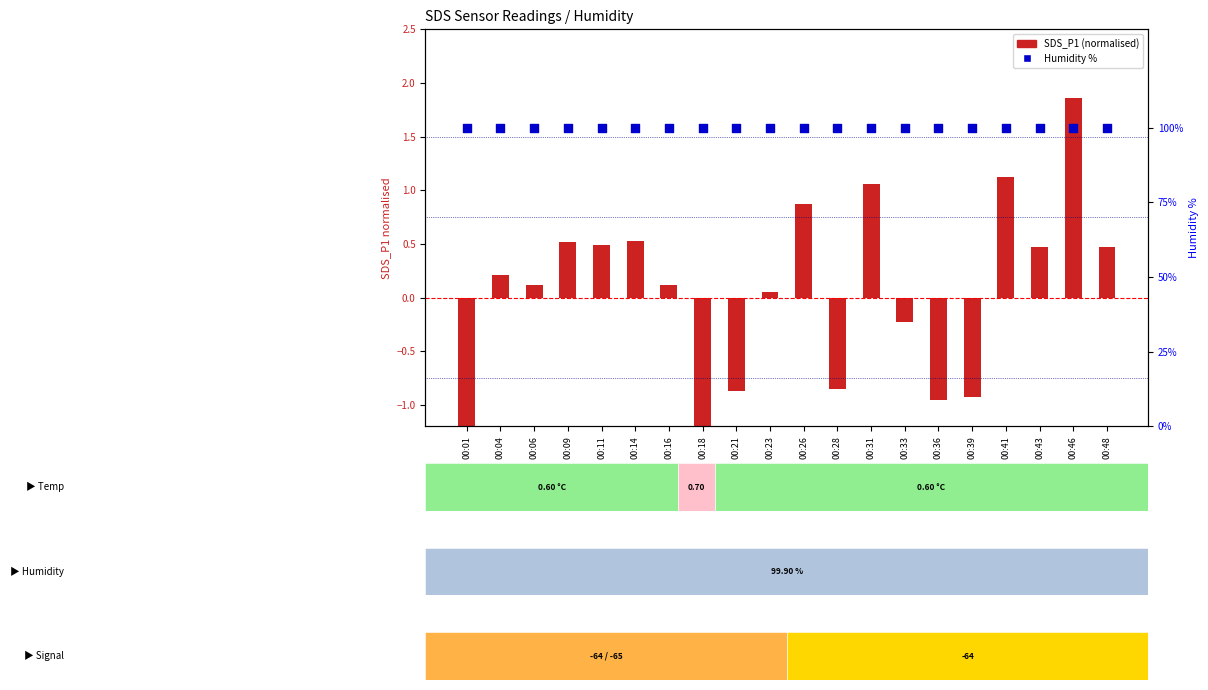

Which series has the largest Y range (max minus min)?

SDS_P1 (norm)